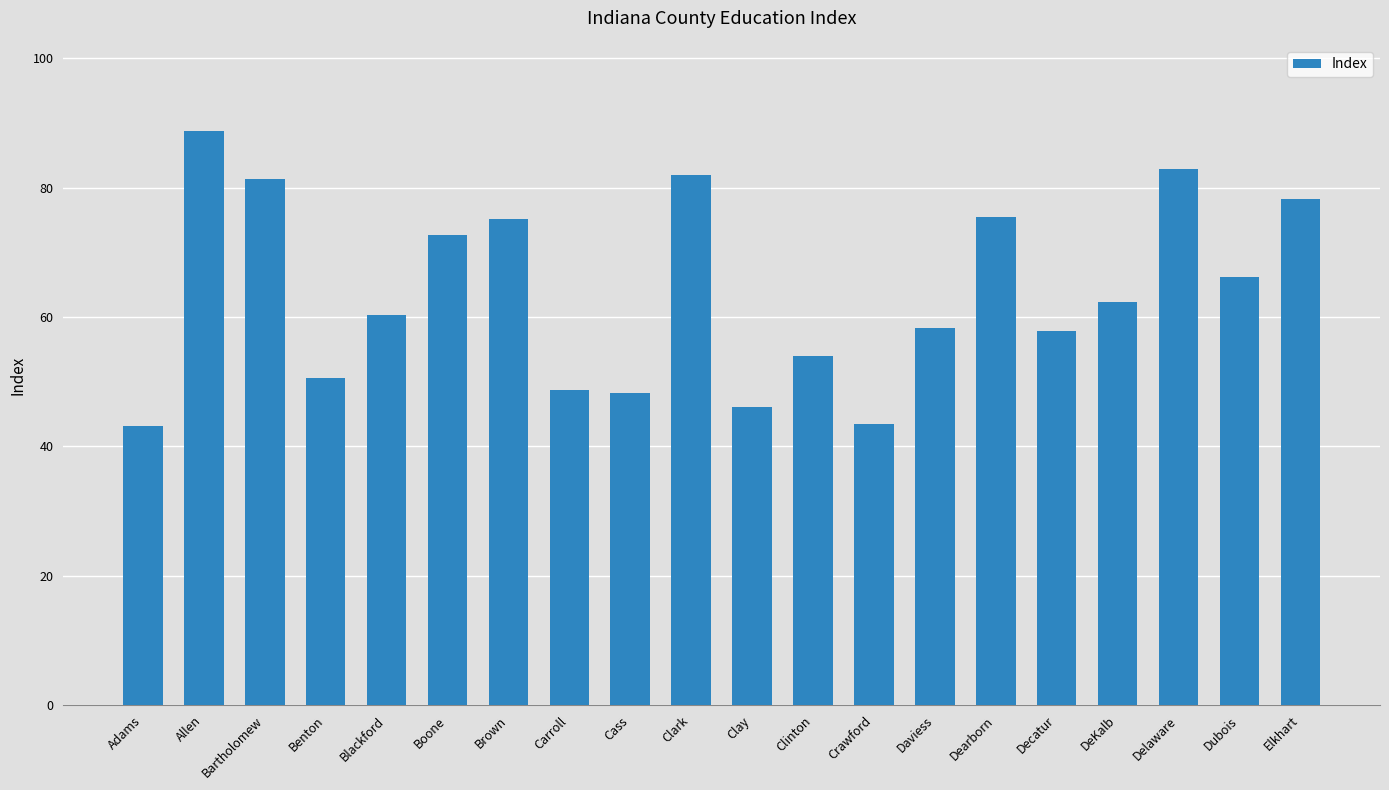

The chart shows a value of 17.0 at Delaware. True or false?

False